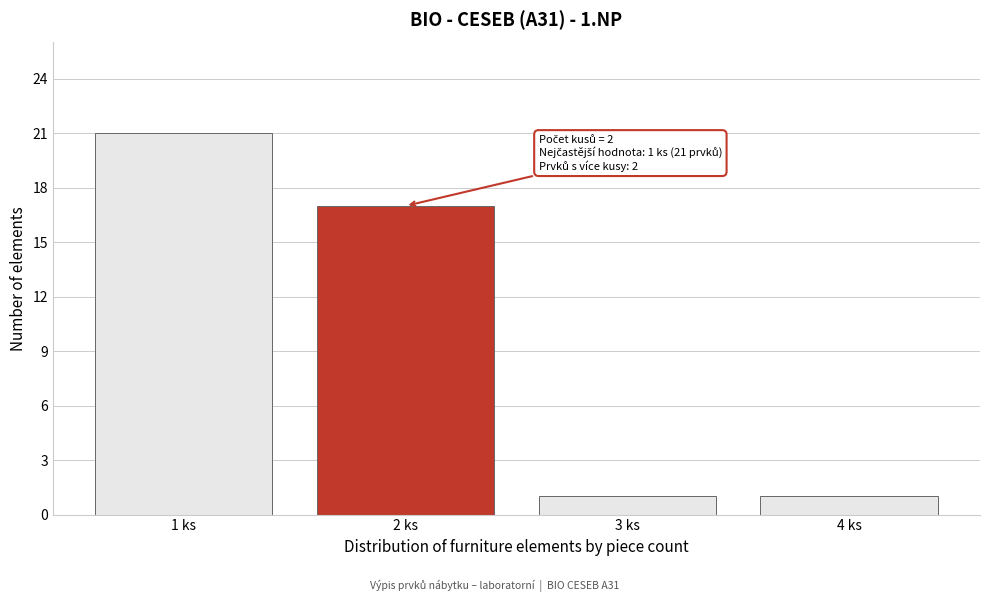

Reading right to left, what are all the values shown in this chart?

4 ks=1	3 ks=1	2 ks=17	1 ks=21